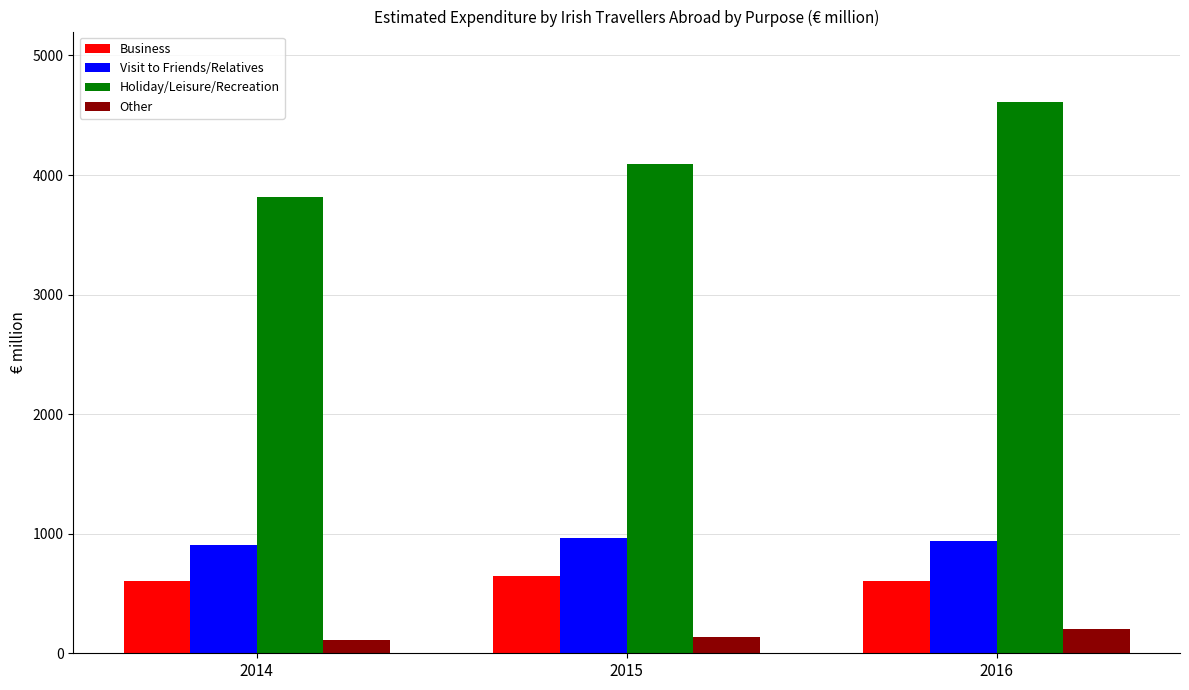

Which series has the largest total across all categories?

Holiday/Leisure/Recreation